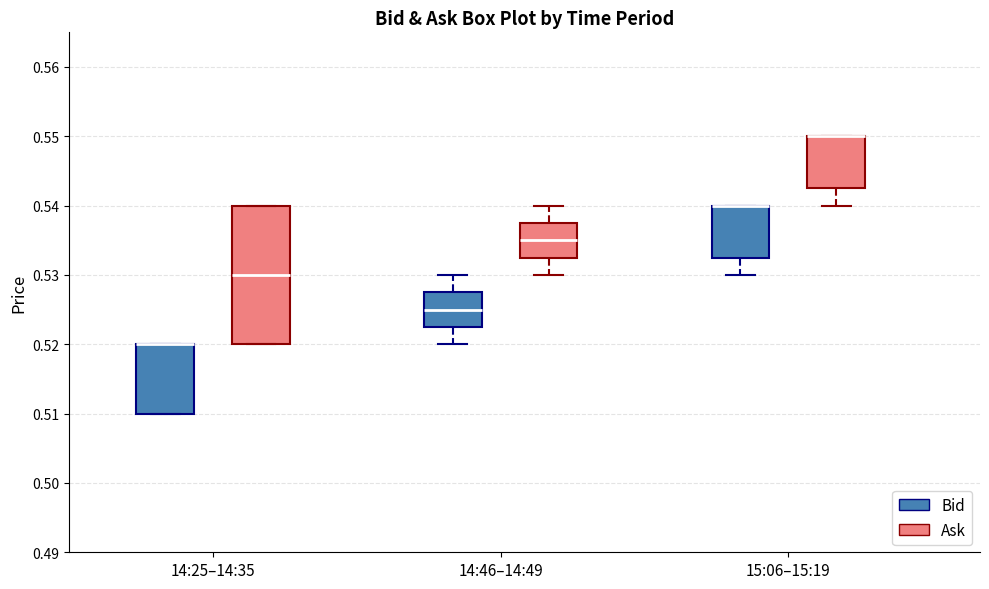

Where does the median line of the box for 14:46–14:49 (Bid) sit on the y-axis? The values are not printed on the chart, so give them approximately, as read against the axis.

0.525